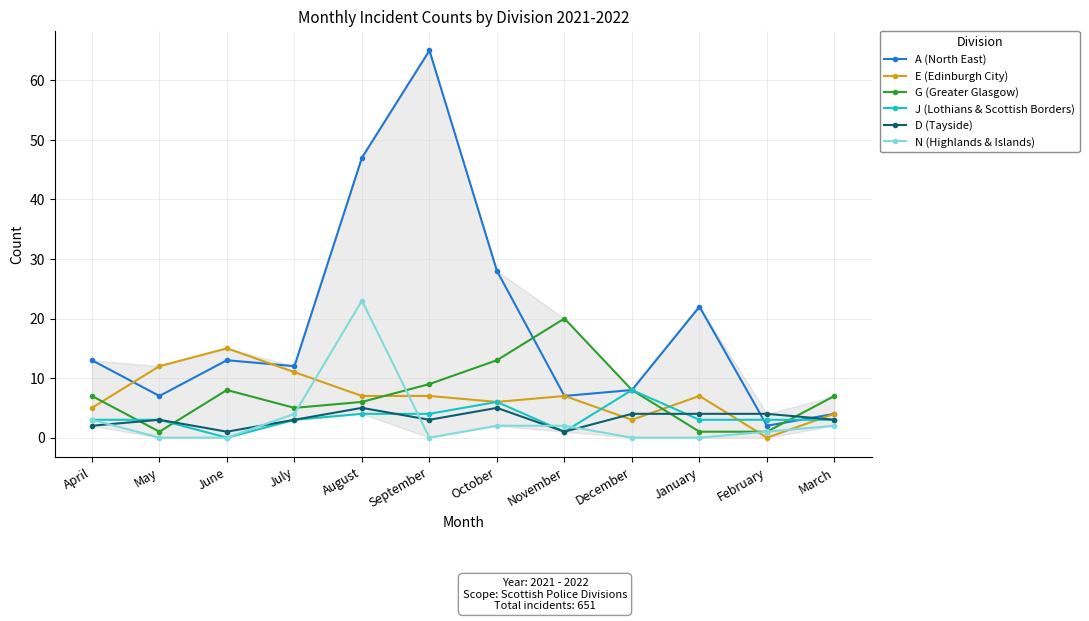

At how many categories does at least one series exceed 46?

2